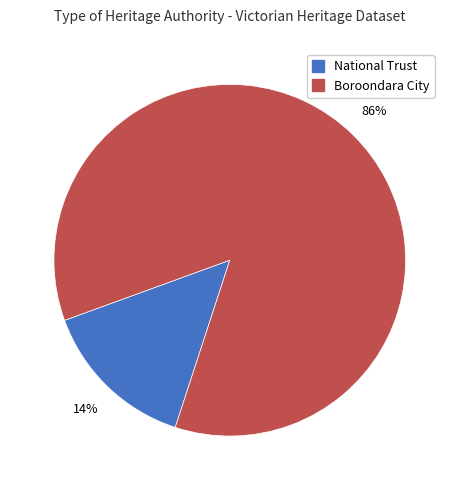

Count the number of slices in the pie.

2